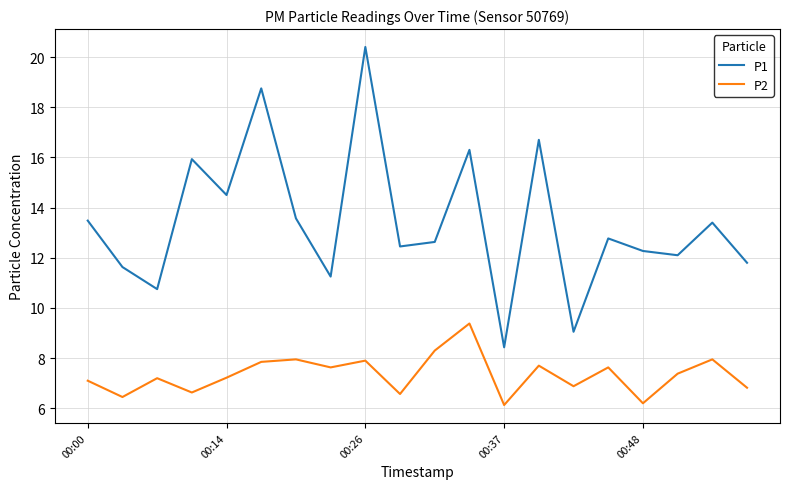

Which series has the largest total across all categories?

P1